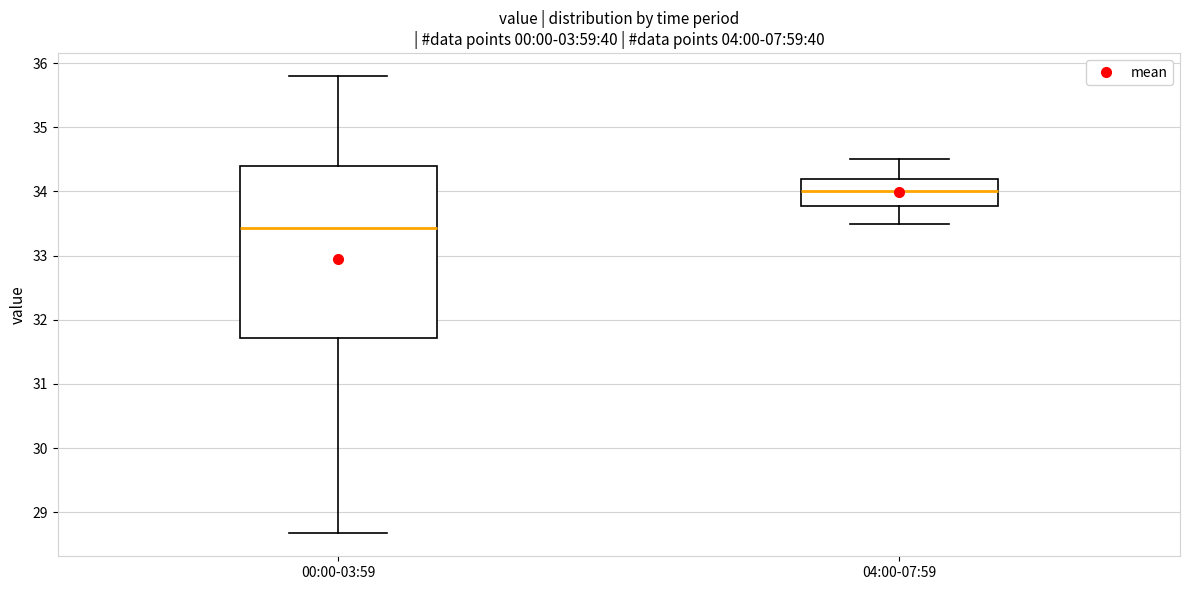

Reading left to right, transcribe this box plot: for each box, give where its median line is, the range the box spans, and where its two whiskers end, as read against the y-axis. The values are not printed on the chart, so give them approximately, as read against the axis.

00:00-03:59: median 33.4, box 31.7 to 34.4, whiskers 28.7 to 35.8
04:00-07:59: median 34.0, box 33.8 to 34.2, whiskers 33.5 to 34.5